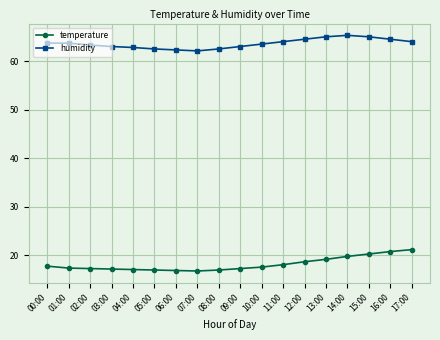

Rank the series at 14:00 from lowest to highest value.

temperature, humidity